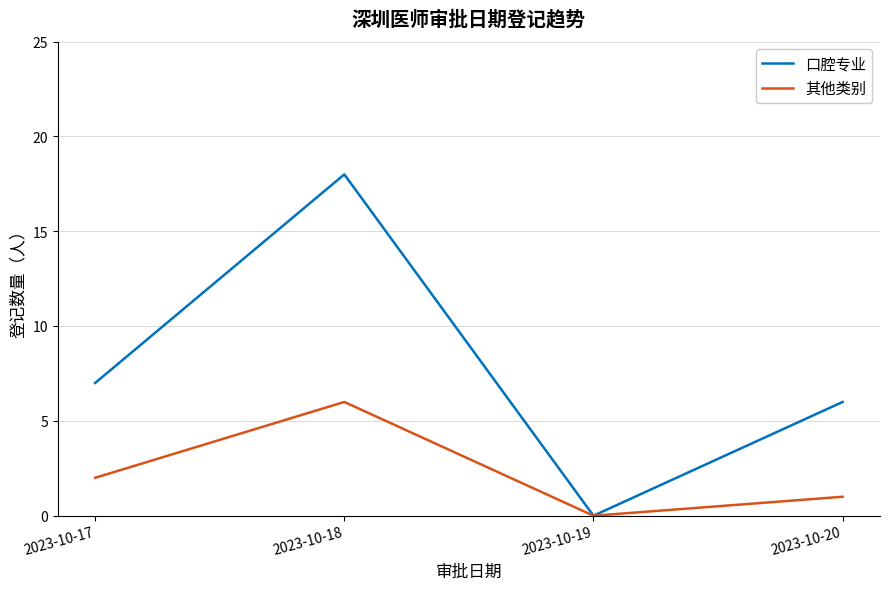

Rank the series by their average value, from highest to lowest.

口腔专业, 其他类别